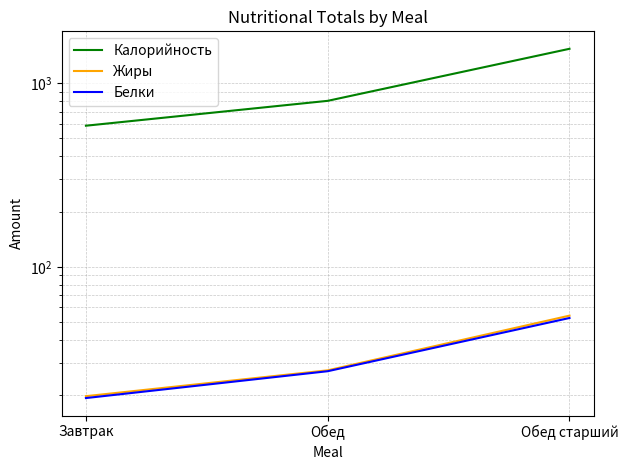

At how many categories does at least one series exceed 946?

1